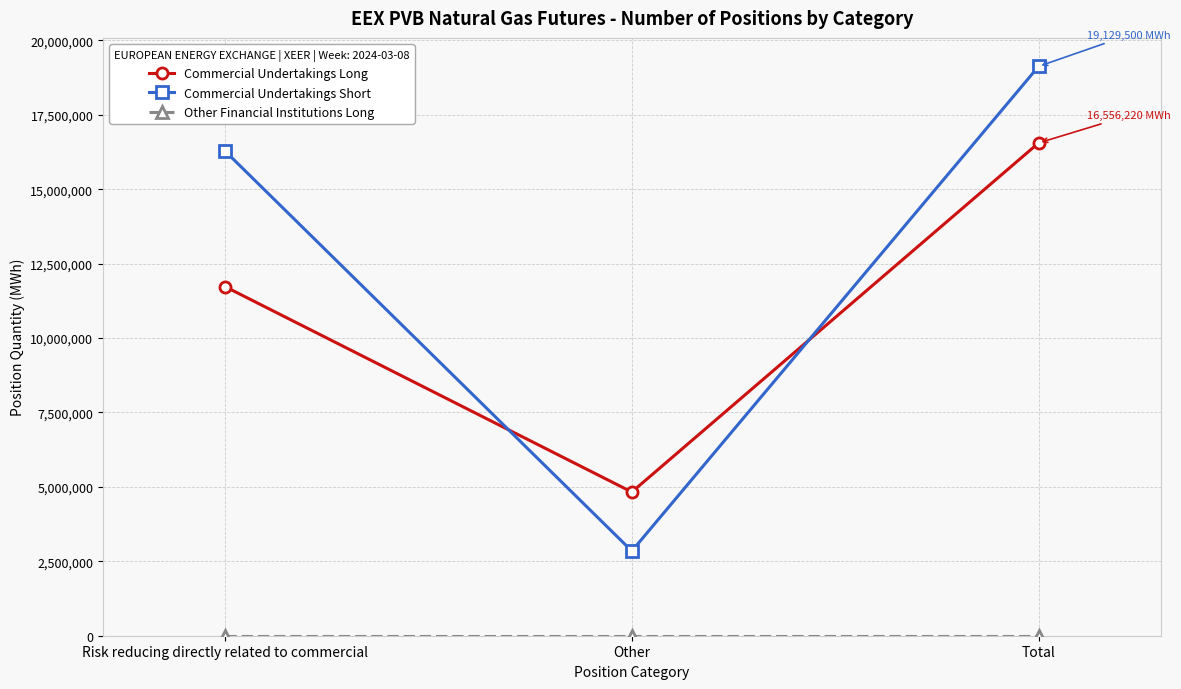

The value of Commercial Undertakings Long at Risk reducing directly related to commercial is 8092752. True or false?

False